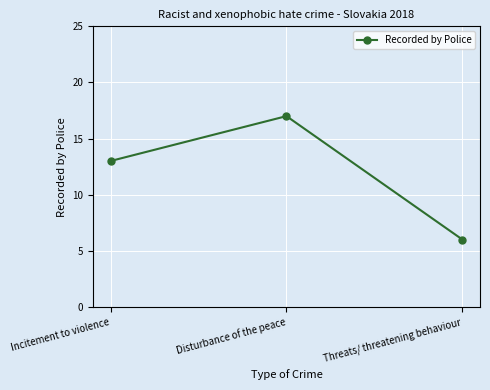

What is the sum of all values?

36